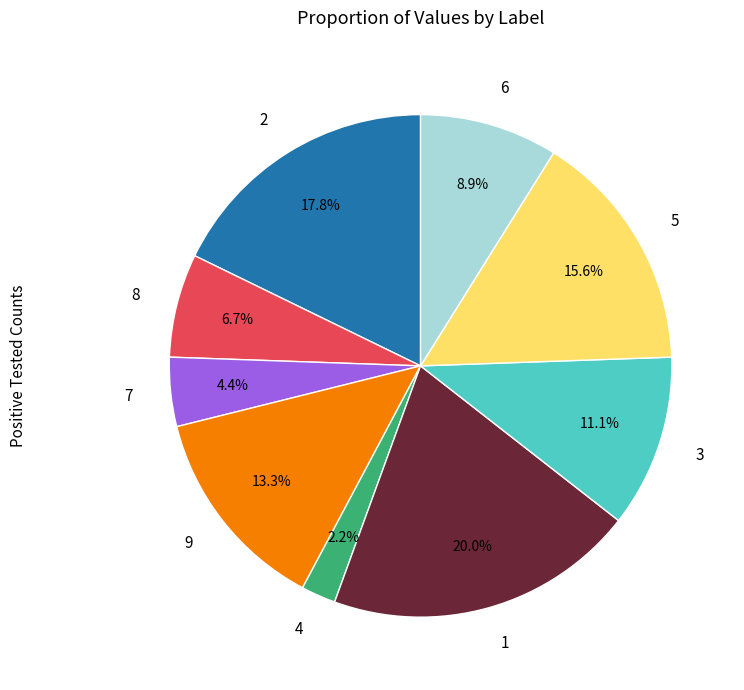

To the nearest percent, what is the combined percentage of 6 and 1?

29%